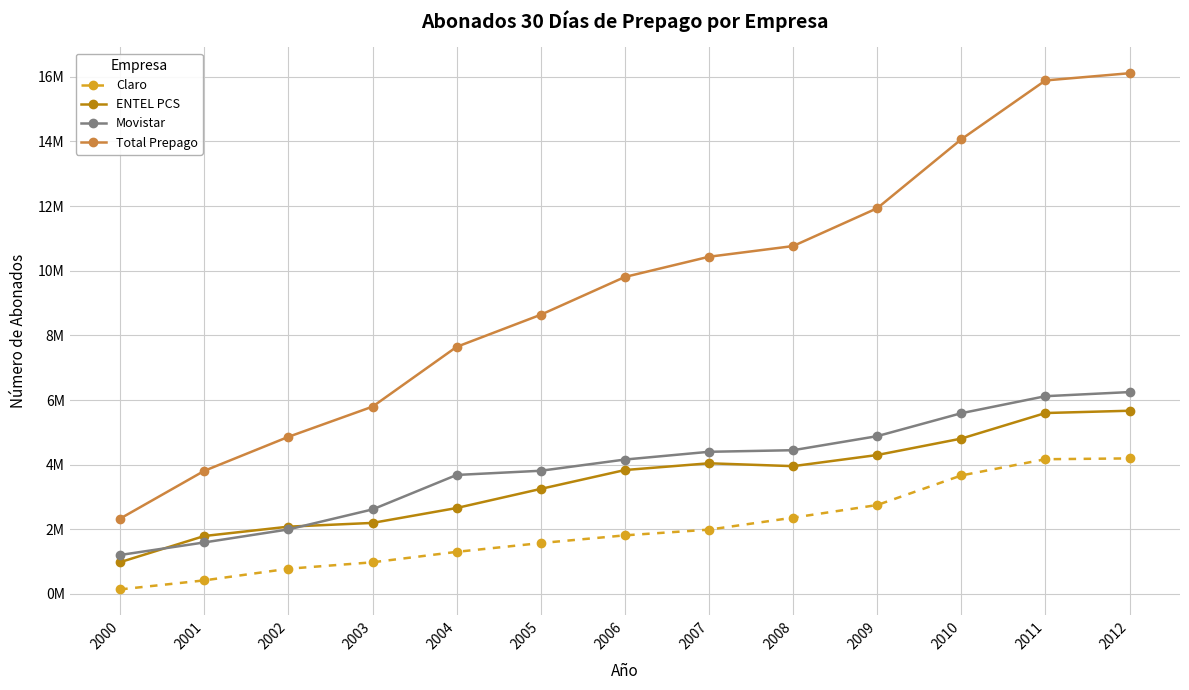

Is it true that Total Prepago equals 6.9 at 2002?

False